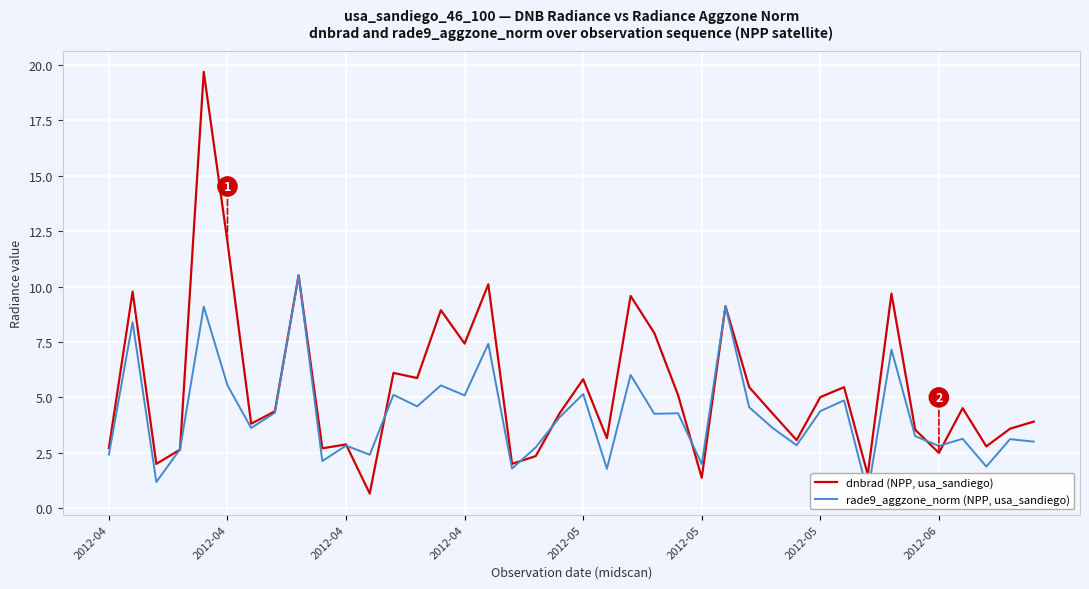

How many lines are shown in the chart?

2